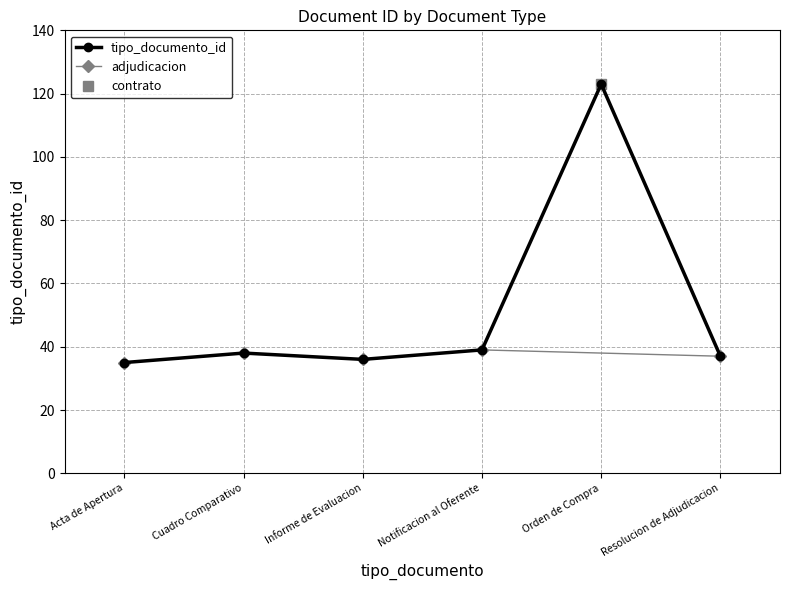

Which category has the highest value in the tipo_documento_id series?

Orden de Compra